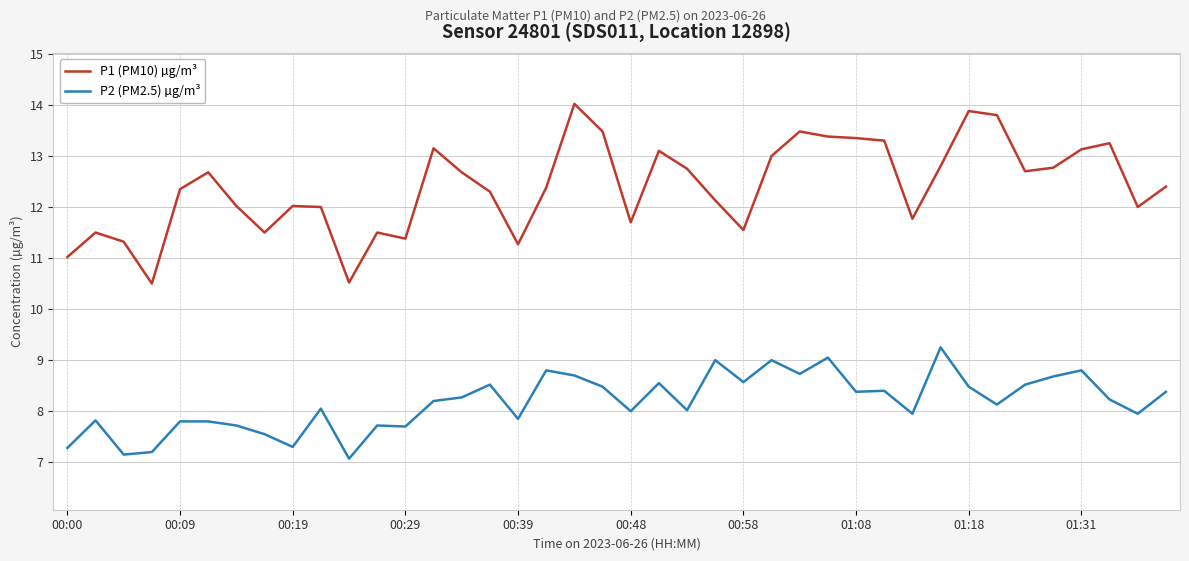

True or false: P2 (PM2.5) µg/m³ and P1 (PM10) µg/m³ cross at least once.

False